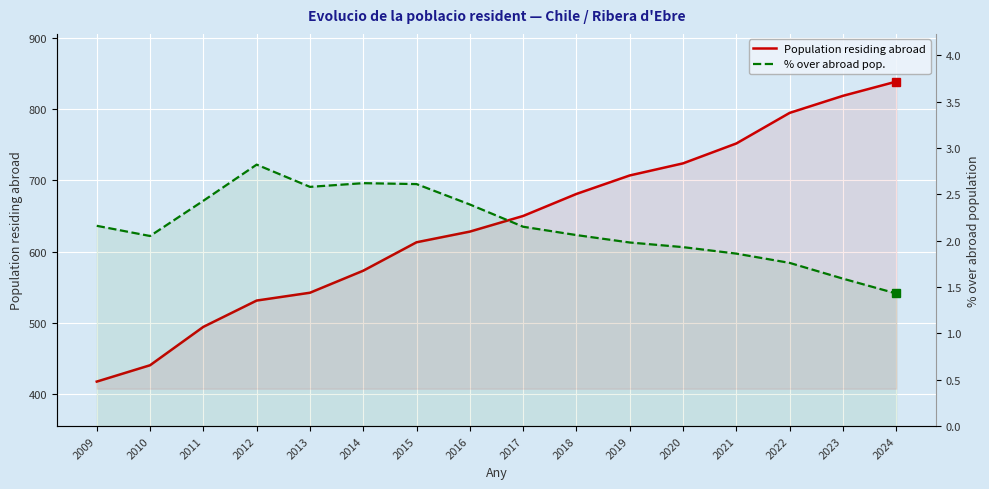

What is the spread (max minus min) of values at 2010?

437.9